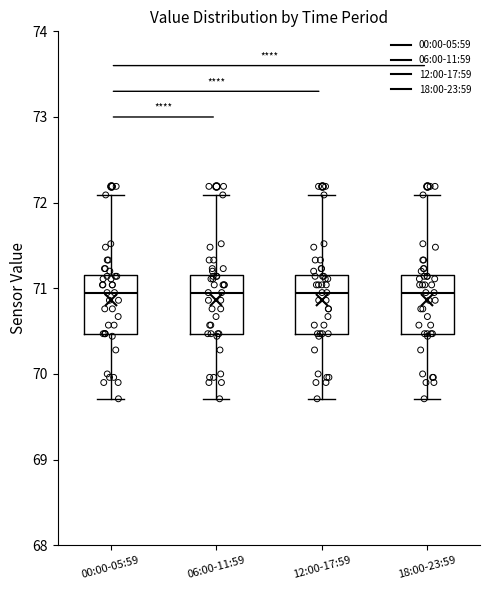

Reading left to right, read every box against the y-axis: the position of its median line, the range the box covers, and the ends of its whiskers. The values are not printed on the chart, so give them approximately, as read against the axis.

00:00-05:59: median 71.0, box 70.5 to 71.2, whiskers 69.7 to 72.1
06:00-11:59: median 71.0, box 70.5 to 71.2, whiskers 69.7 to 72.1
12:00-17:59: median 71.0, box 70.5 to 71.2, whiskers 69.7 to 72.1
18:00-23:59: median 71.0, box 70.5 to 71.2, whiskers 69.7 to 72.1